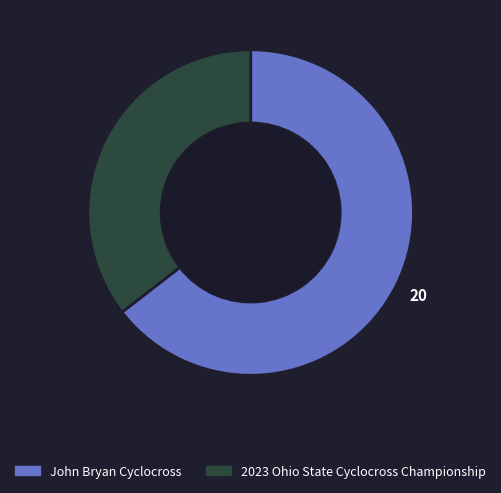

Do John Bryan Cyclocross and 2023 Ohio State Cyclocross Championship together represent more than half of the pie?

Yes